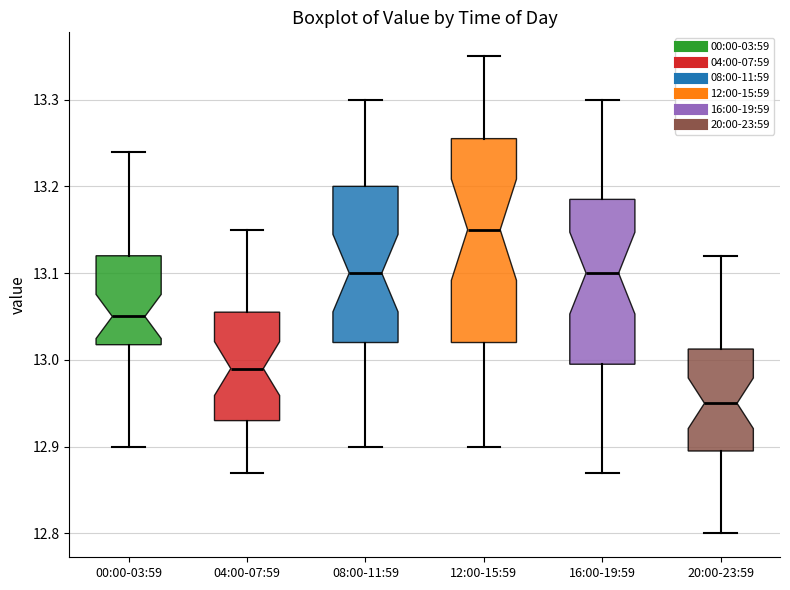

Reading left to right, transcribe this box plot: for each box, give where its median line is, the range the box spans, and where its two whiskers end, as read against the y-axis. The values are not printed on the chart, so give them approximately, as read against the axis.

00:00-03:59: median 13.05, box 13.02 to 13.12, whiskers 12.90 to 13.24
04:00-07:59: median 12.99, box 12.93 to 13.06, whiskers 12.87 to 13.15
08:00-11:59: median 13.10, box 13.02 to 13.20, whiskers 12.90 to 13.30
12:00-15:59: median 13.15, box 13.02 to 13.26, whiskers 12.90 to 13.35
16:00-19:59: median 13.10, box 13.00 to 13.19, whiskers 12.87 to 13.30
20:00-23:59: median 12.95, box 12.90 to 13.01, whiskers 12.80 to 13.12